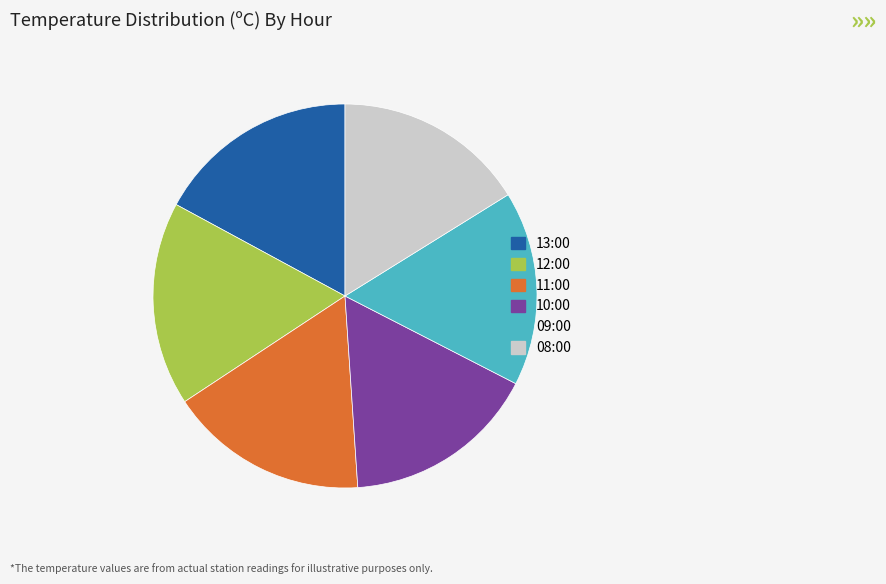

Approximately how many times larger is the value at 12:00 compared to 13:00?

1.0